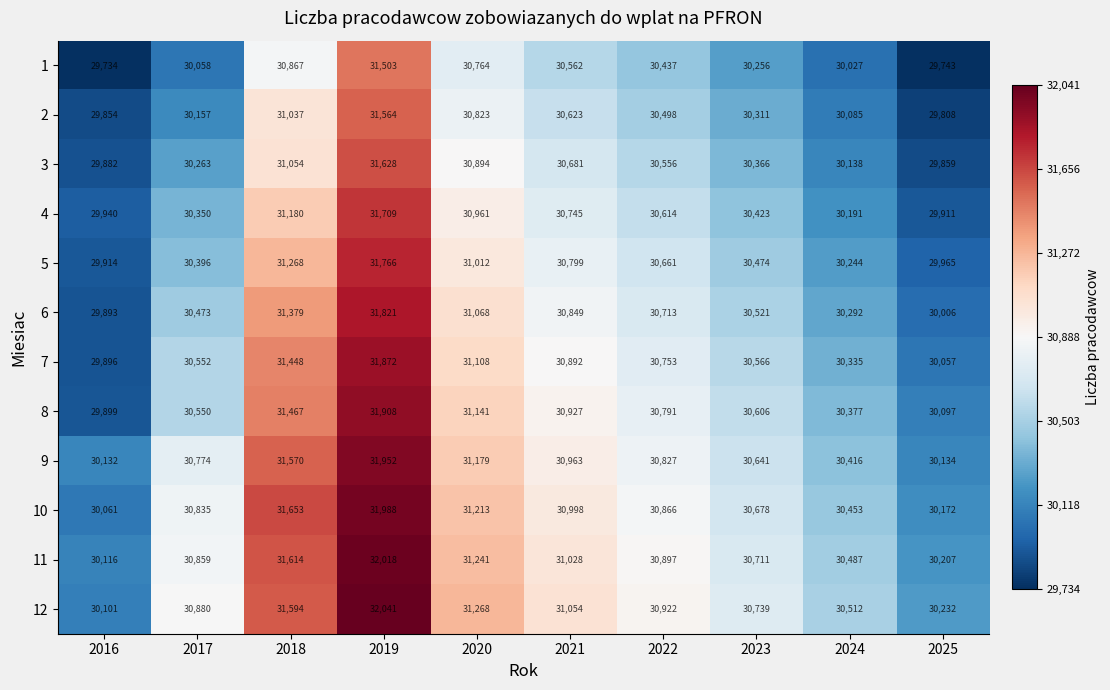

Which series has the widest spread of values?

8